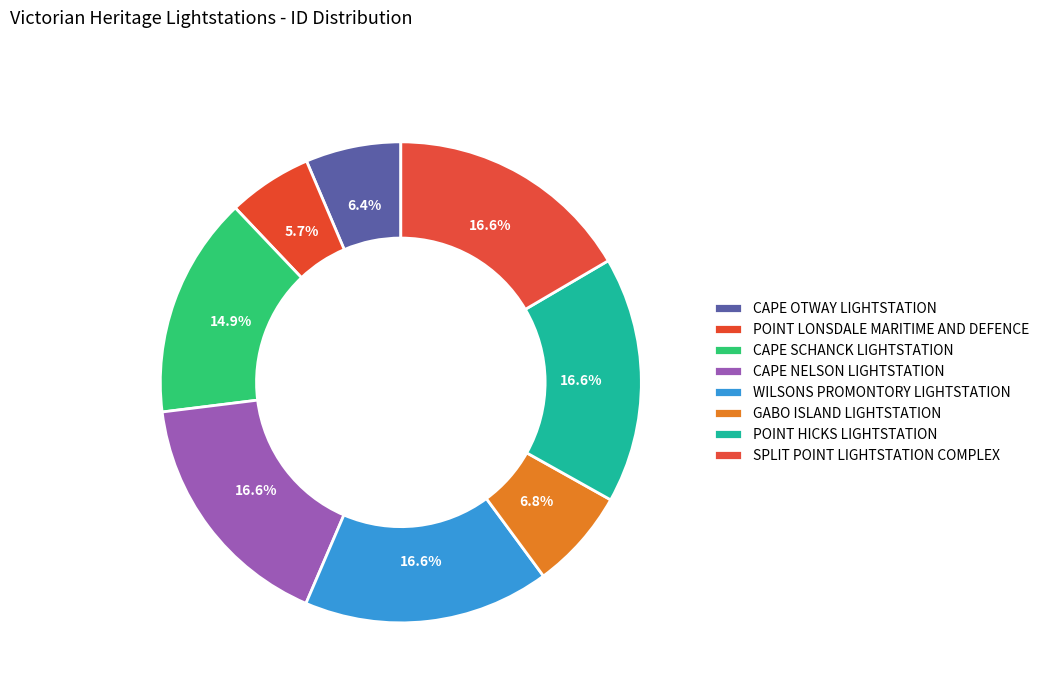

Is SPLIT POINT LIGHTSTATION COMPLEX the majority of the pie?

No